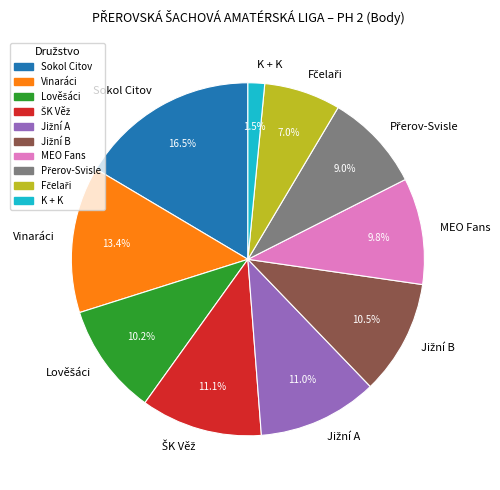

How much of the chart is everything except K + K?

98.5%